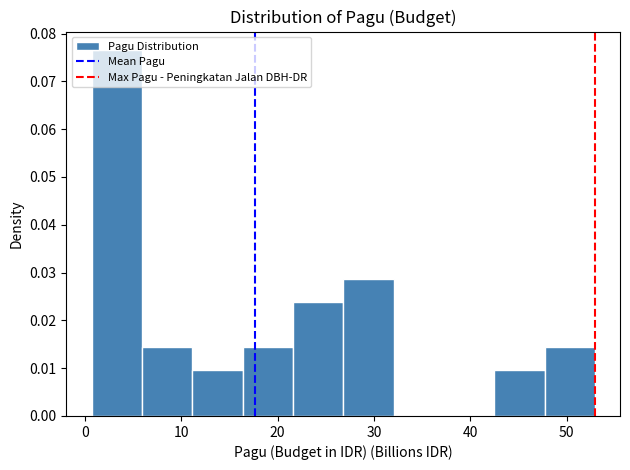

Reading left to right, transcribe this chart: for each bar, give the range it covers on the x-axis and its height. Neither the bar edges nor the heights are printed on the chart, so give them approximately, as read against the axes.

1 to 6: 0.077
6 to 11: 0.014
11 to 16: 0.010
16 to 22: 0.014
22 to 27: 0.024
27 to 32: 0.029
32 to 37: 0
37 to 42: 0
42 to 48: 0.010
48 to 53: 0.014